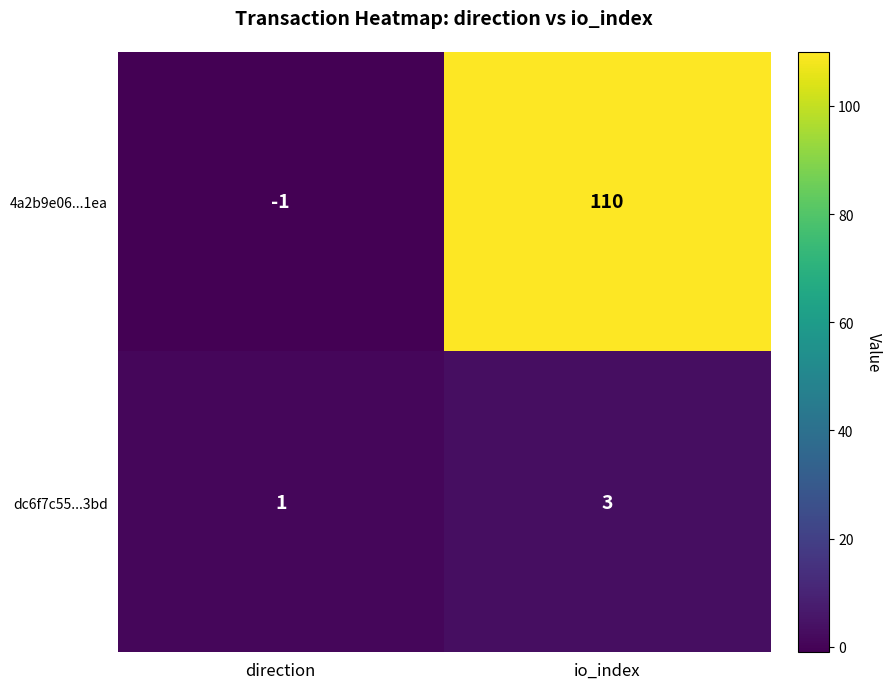

Which label corresponds to the largest value in the chart?

io_index